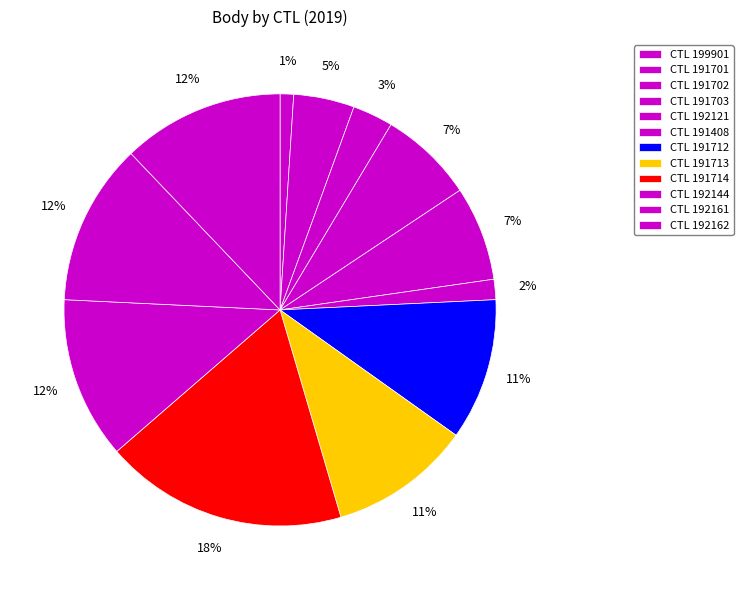

How many slices are in this pie chart?

12